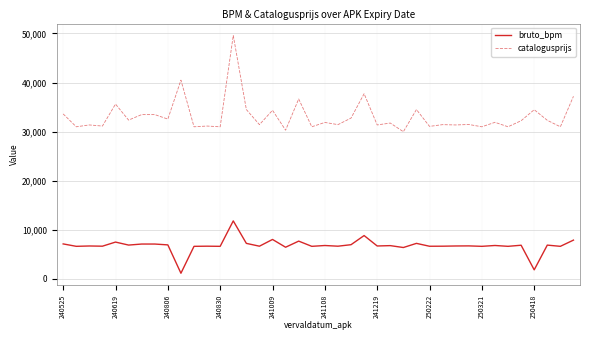

Which series has the largest total across all categories?

catalogusprijs